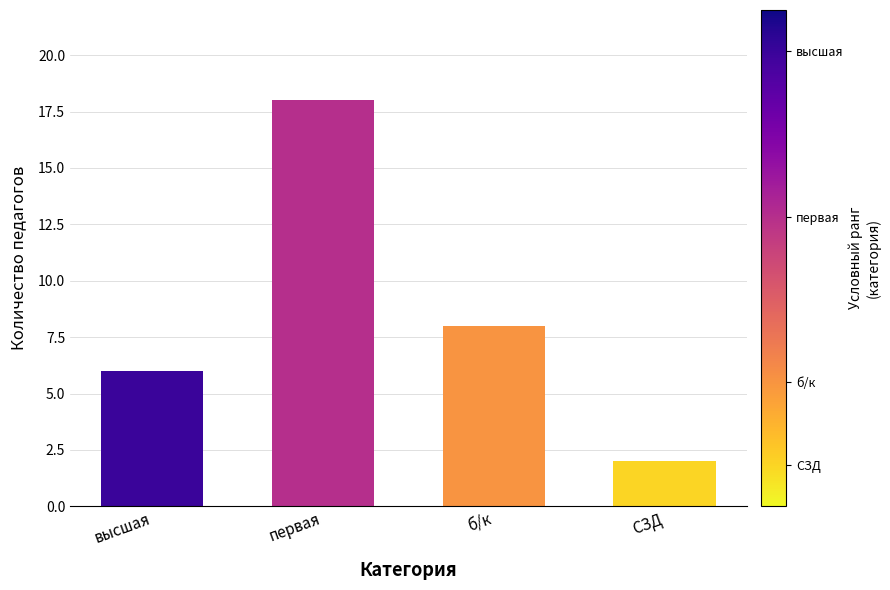

Reading left to right, list all the values displayed in this chart.

6	18	8	2